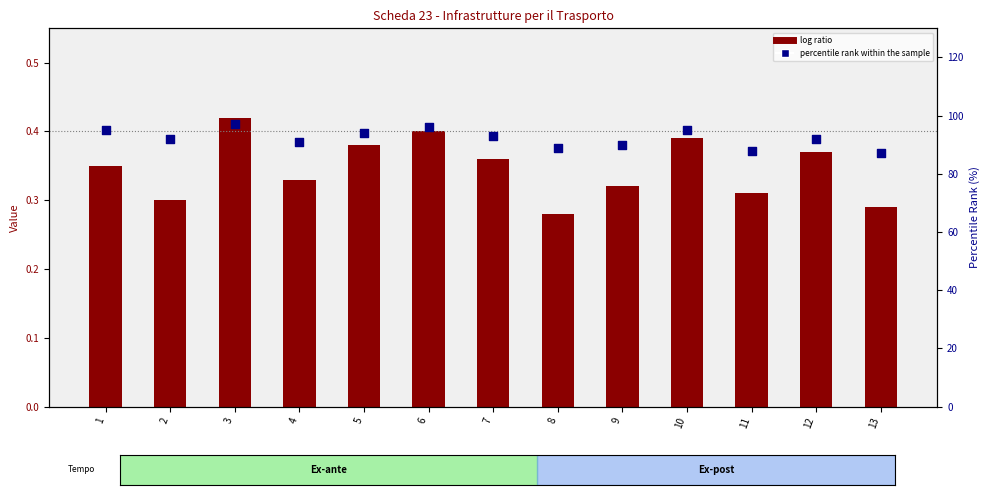

Which series reaches the minimum Y coordinate?

log ratio